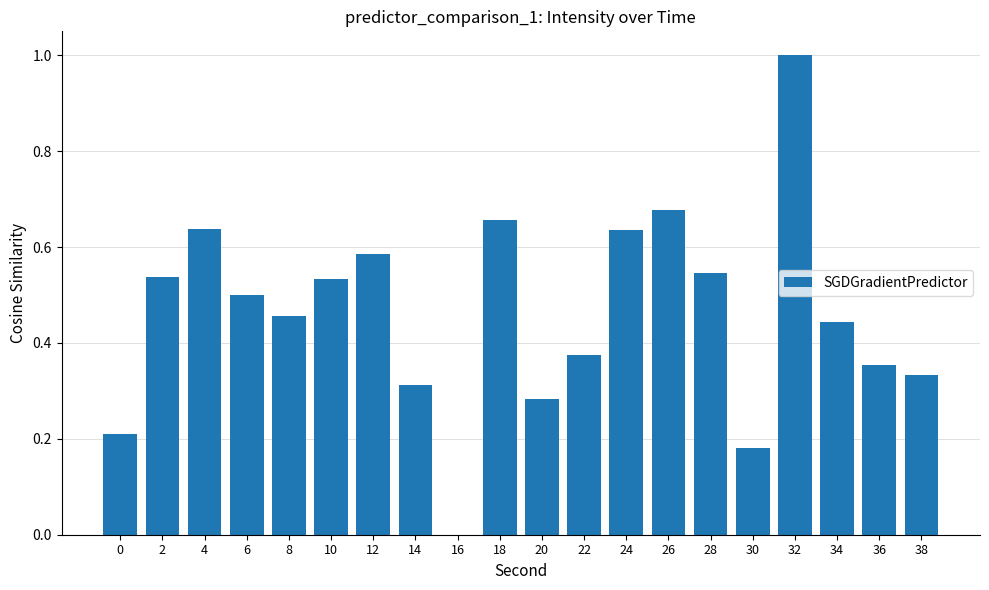

What is the difference between the values at 2 and 18?

0.1